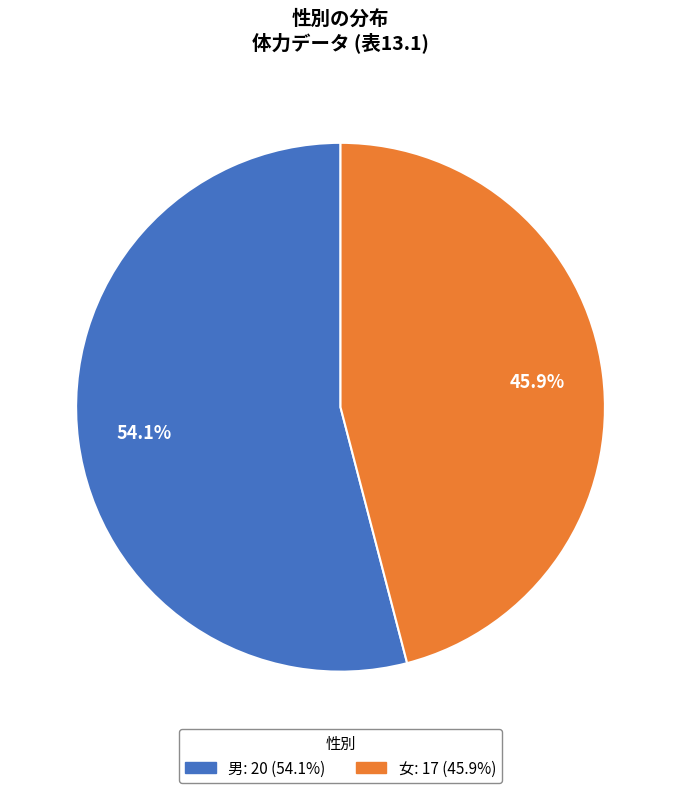

How many slices are in this pie chart?

2